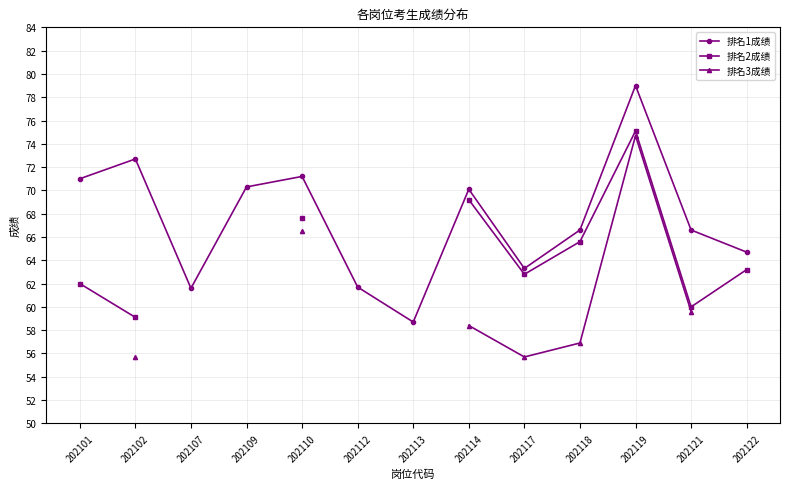

Between 202112 and 202114, which is larger?

202114